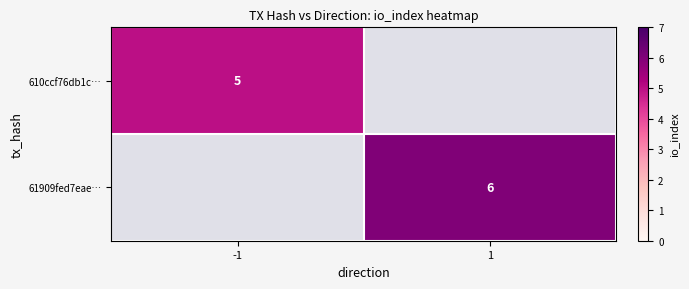

The value of 61909fed7eae… at 1 is 3. True or false?

False